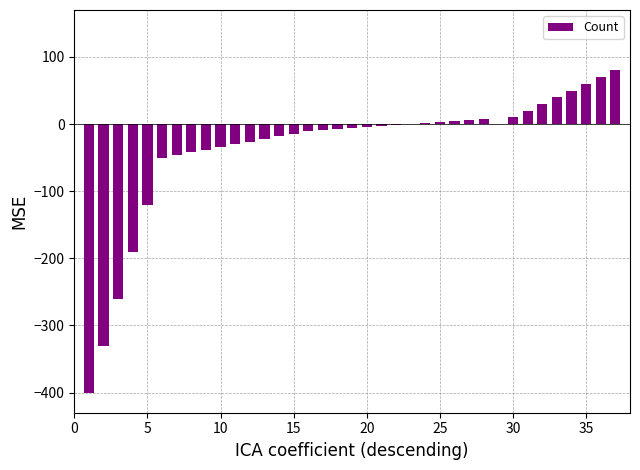

What is the maximum value shown in the chart?

80.0